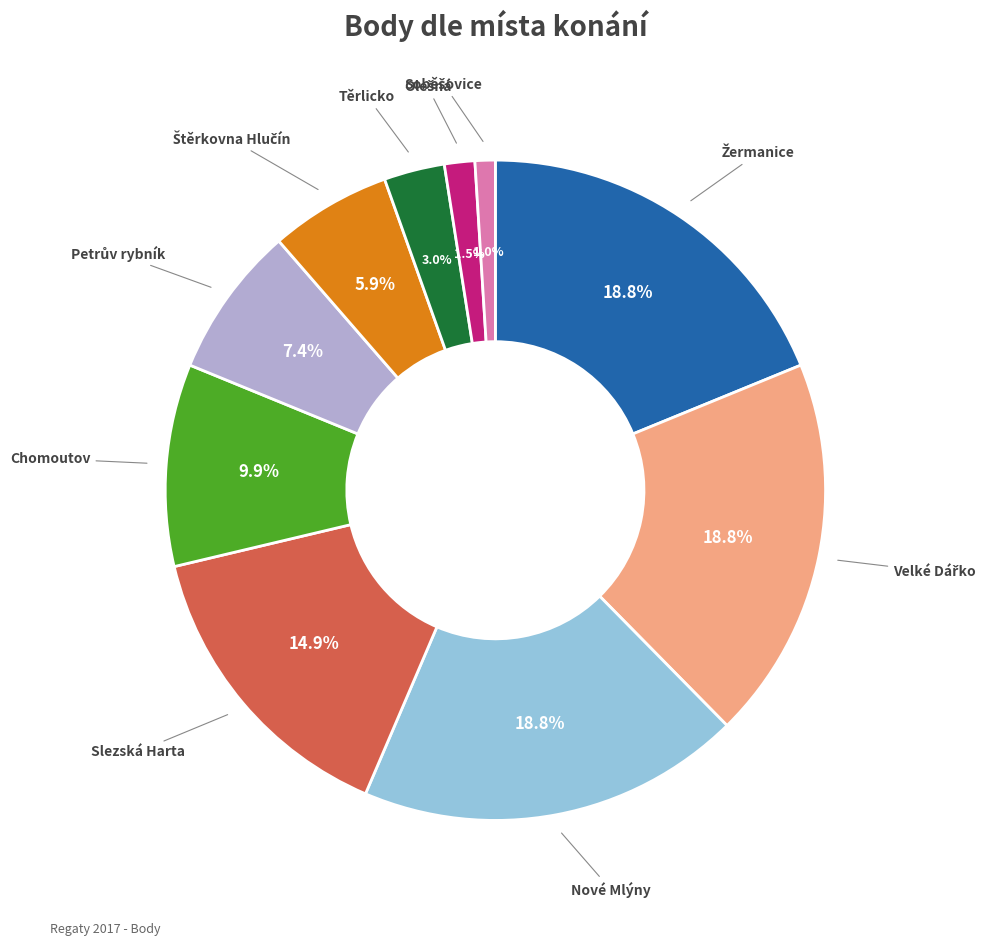

Is there any slice that represents more than half of the pie?

No